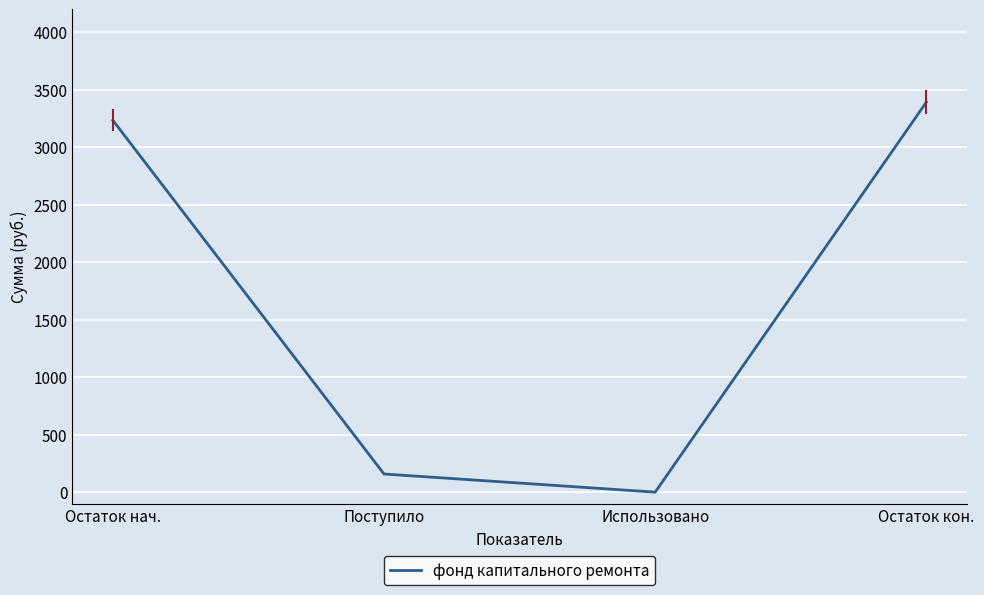

Which label corresponds to the largest value in the chart?

Остаток кон.